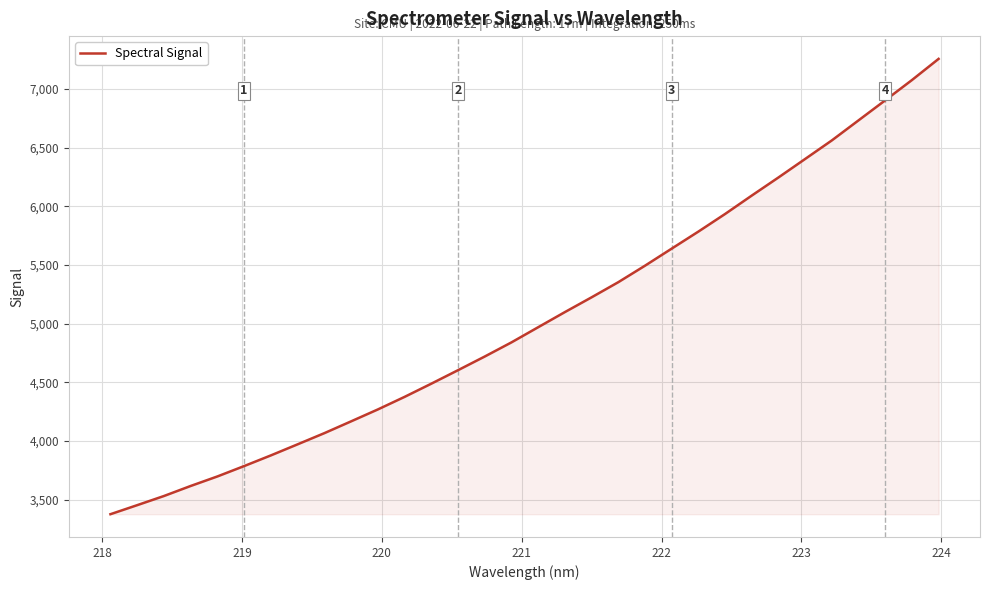

What is the difference between the maximum and minimum values?

3881.9